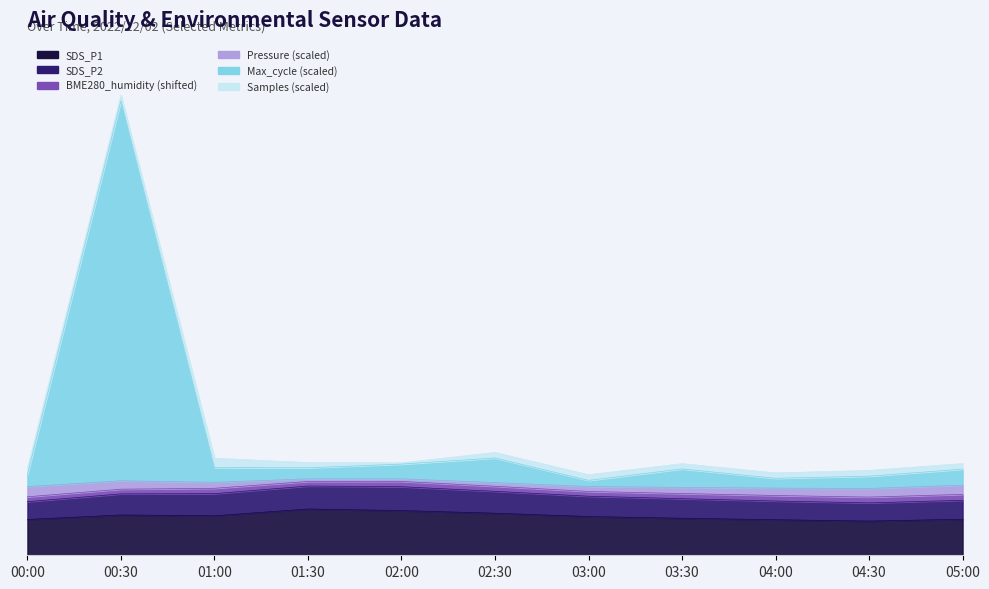

What is the value of the SDS_P1 point at the 10th from the left?

27.8